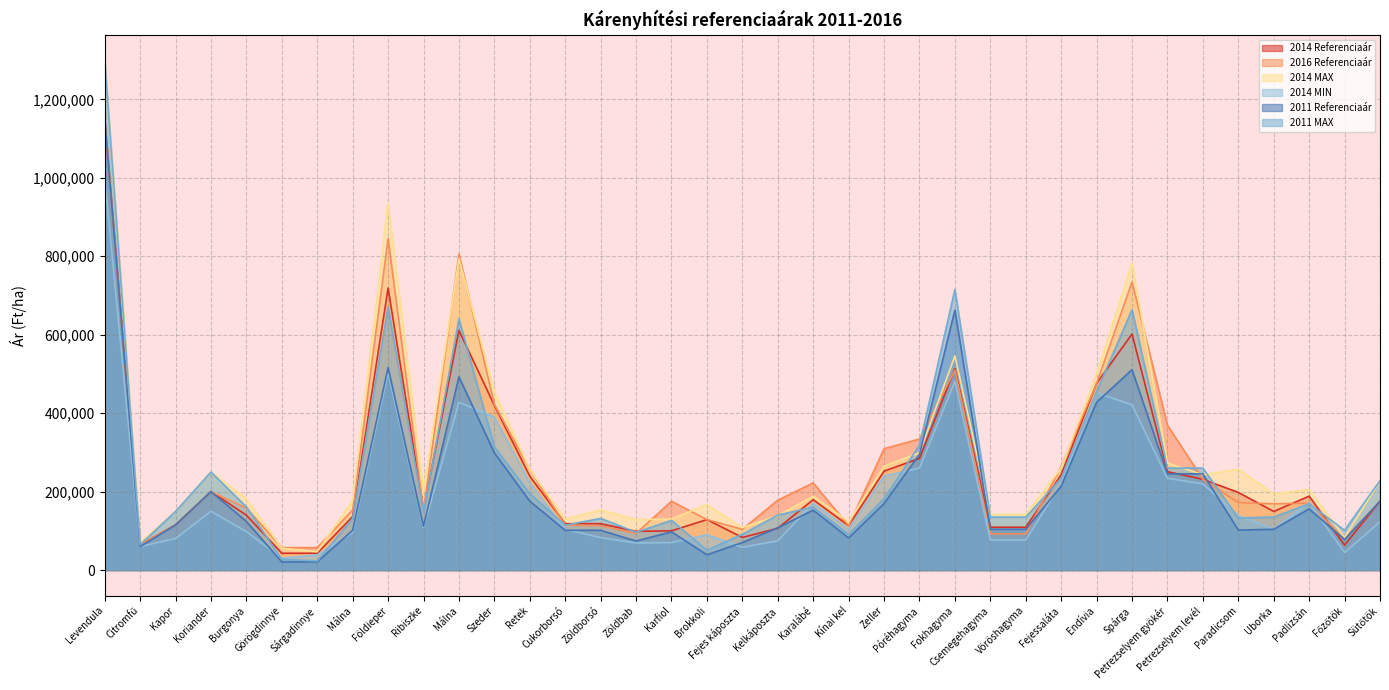

The 2016 Referenciaár series shows 68303 at Fejes káposzta. True or false?

False